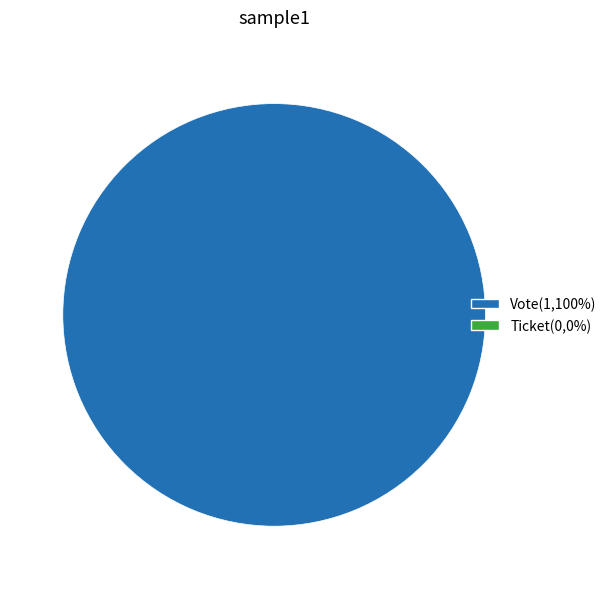

Is there any slice that represents more than half of the pie?

Yes